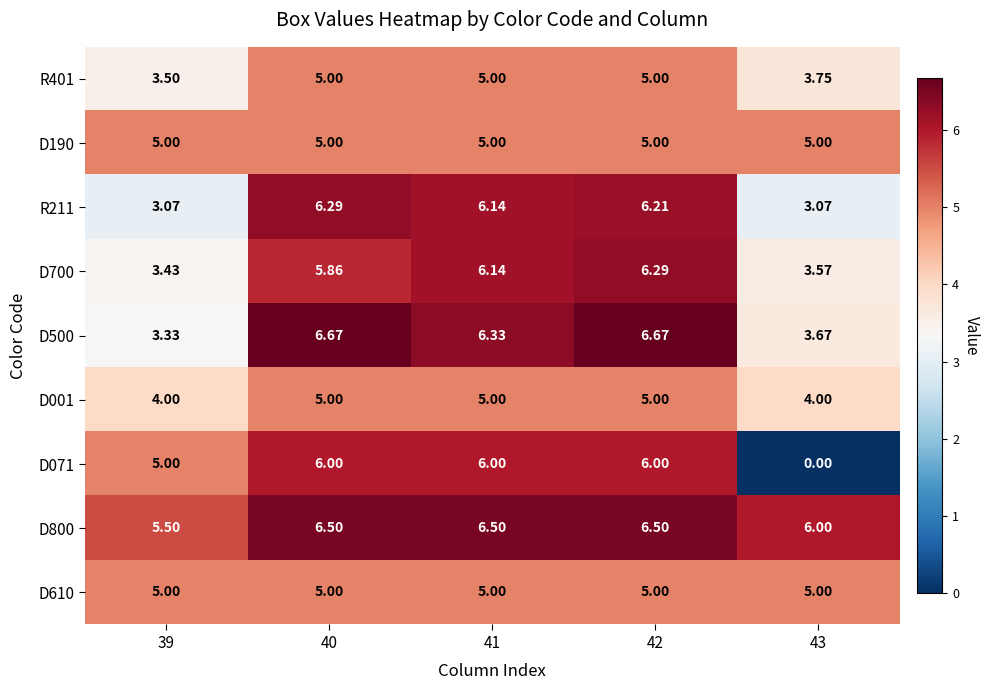

Is the value of D500 at 43 greater than the value of D071 at 39?

No